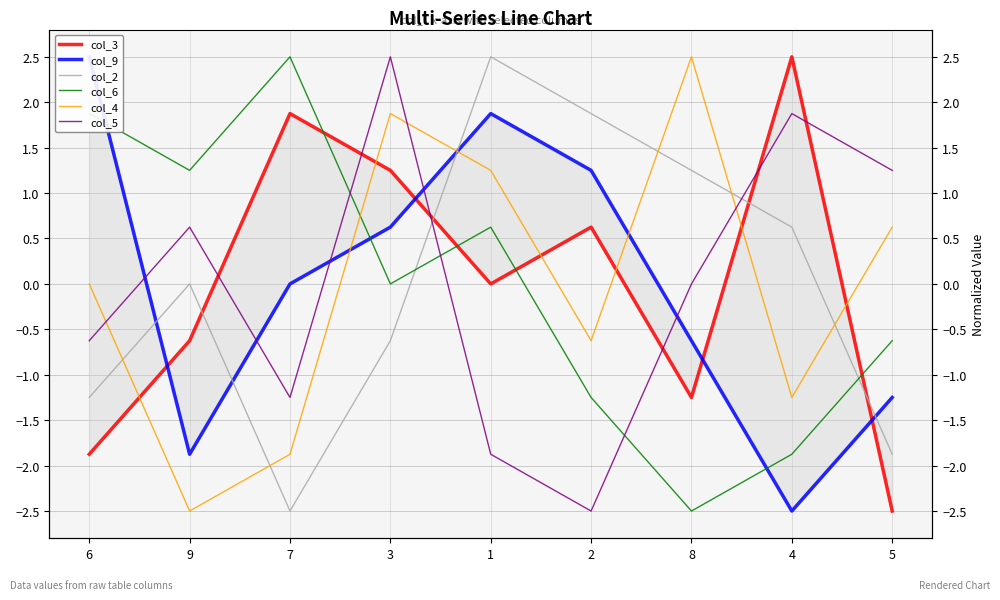

True or false: col_2 and col_3 cross at least once.

True